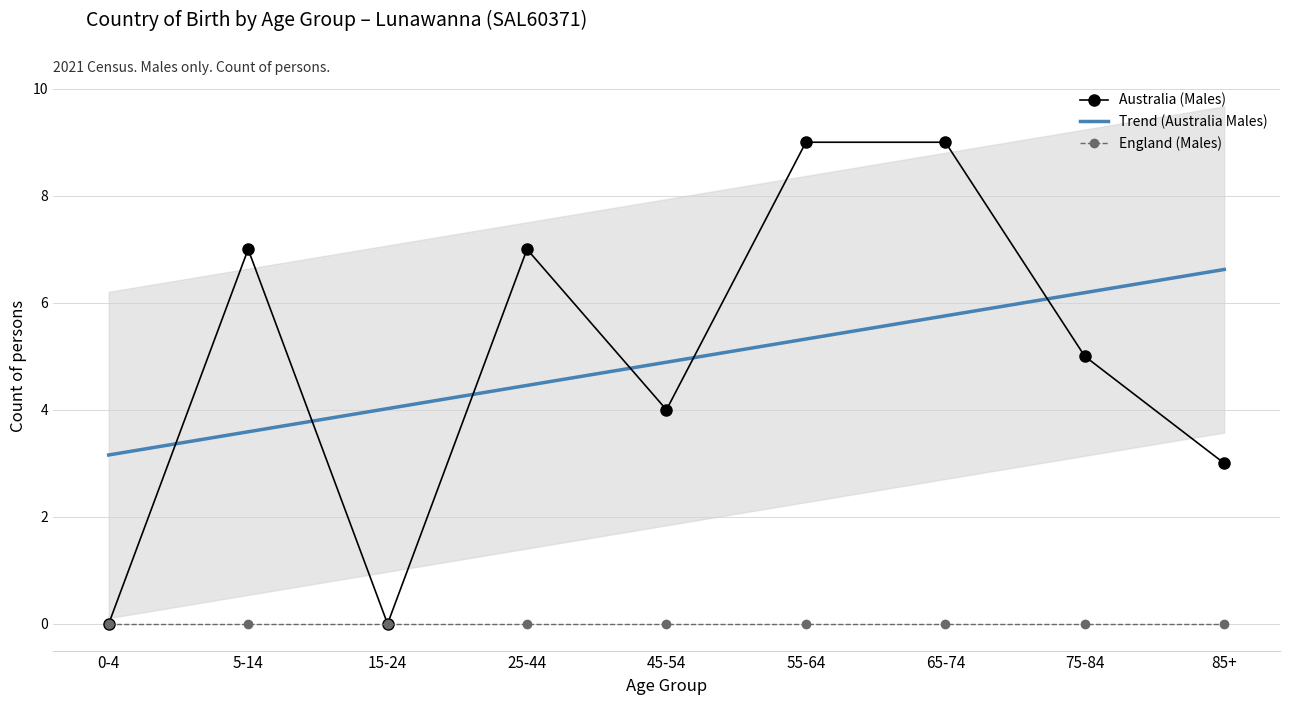

At which category does Australia (Males) reach its first local peak?

5-14